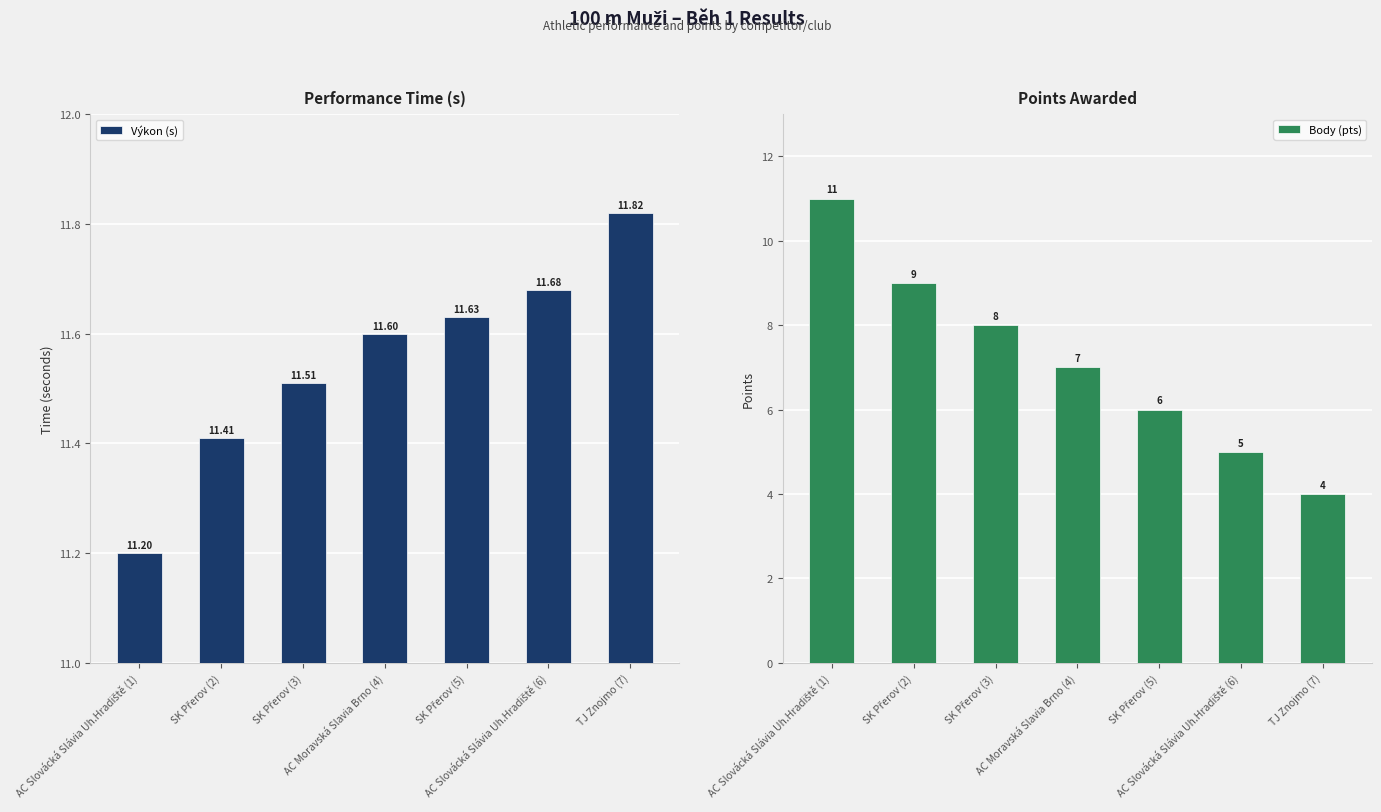

What is the sum of the Body (pts) values at AC Slovácká Slávia Uh.Hradiště (6) and SK Přerov (3)?

13.0